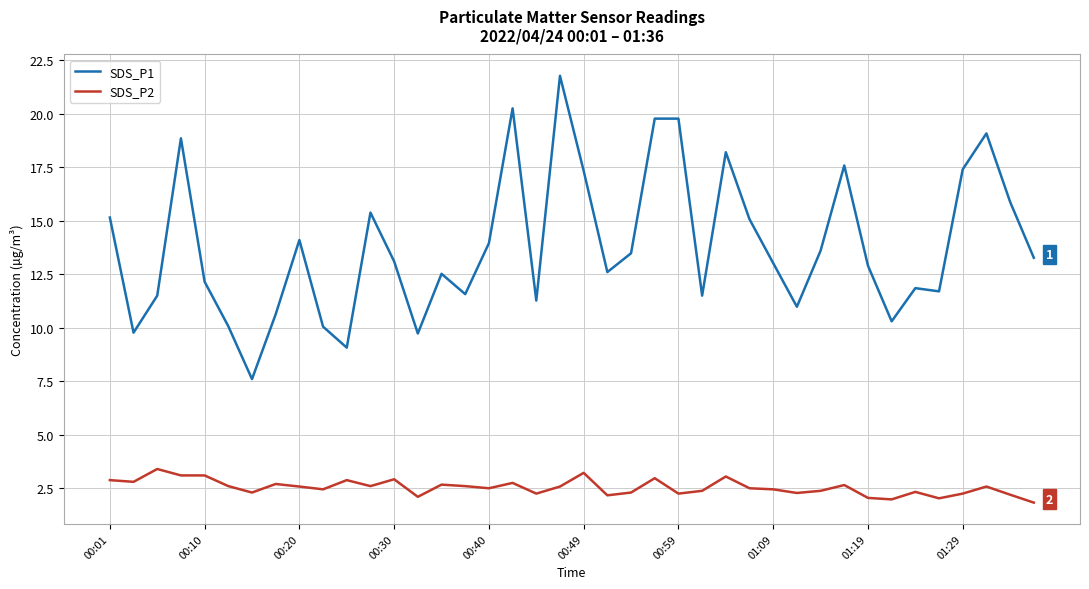

True or false: SDS_P2 and SDS_P1 cross at least once.

False